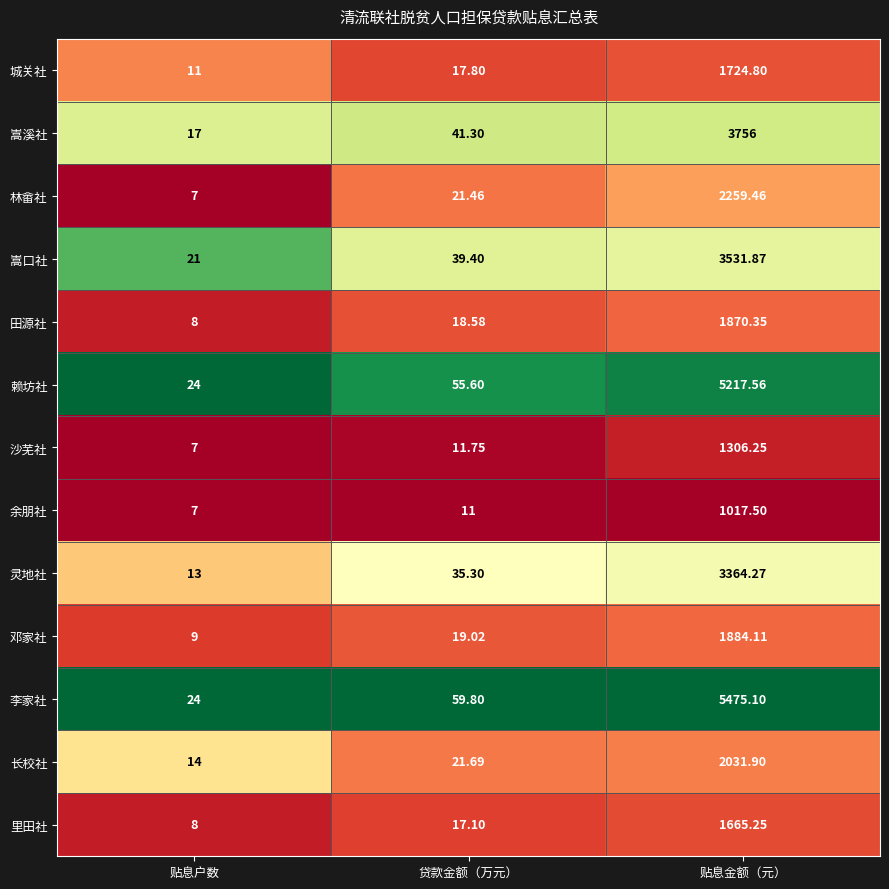

Which series has the largest range (max minus min)?

李家社